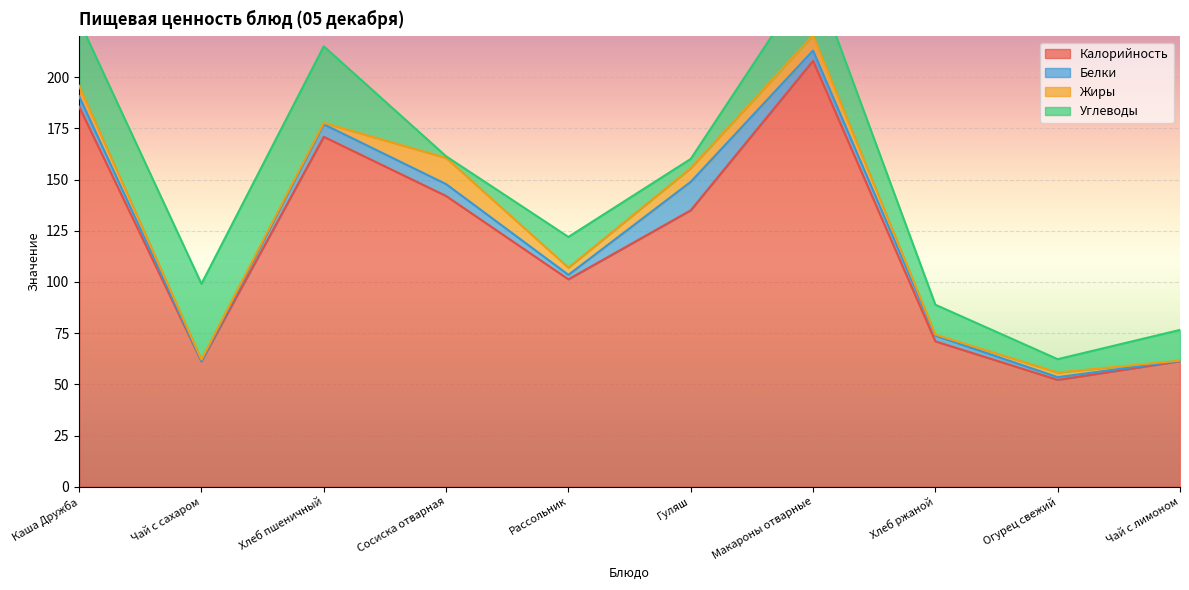

What is the difference between the maximum and minimum values in the Жиры series?

12.7